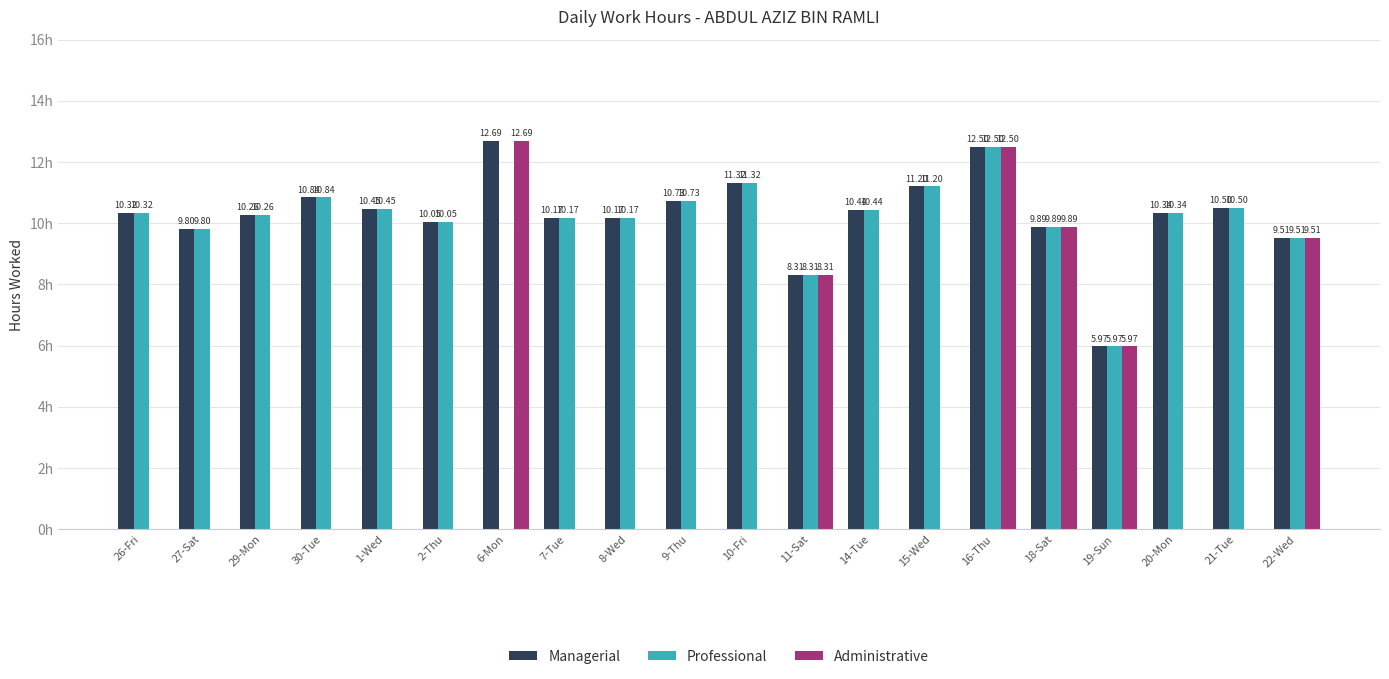

Which series changed the most between 14-Tue and 18-Sat?

Administrative